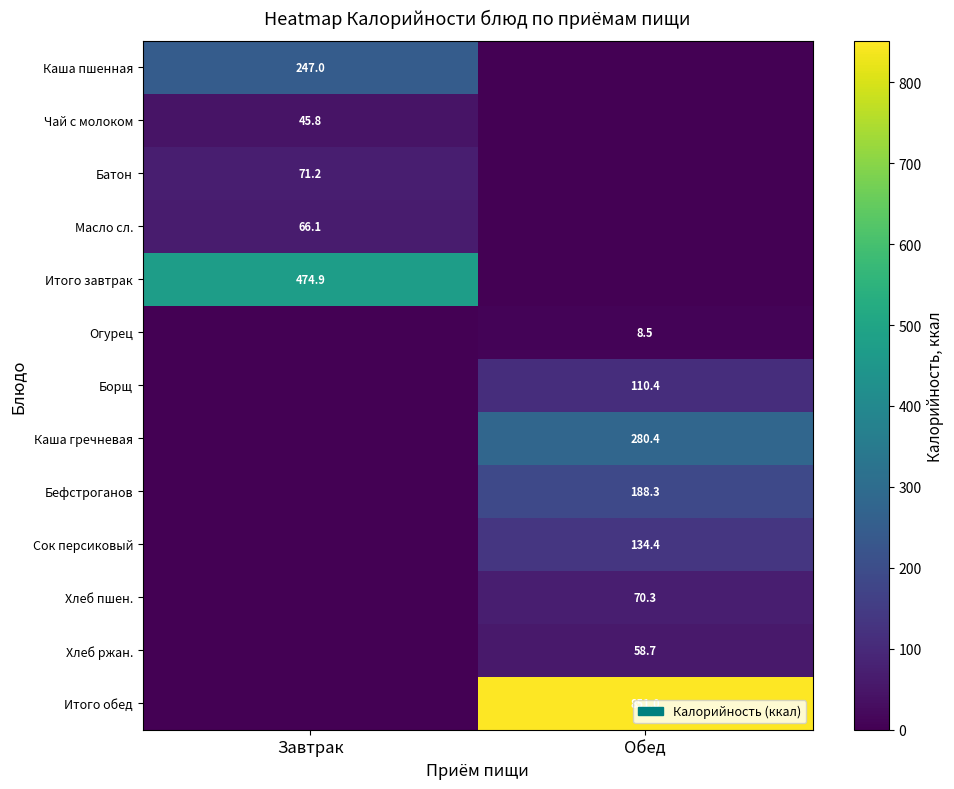

The Каша пшенная series shows 86.7 at Завтрак. True or false?

False